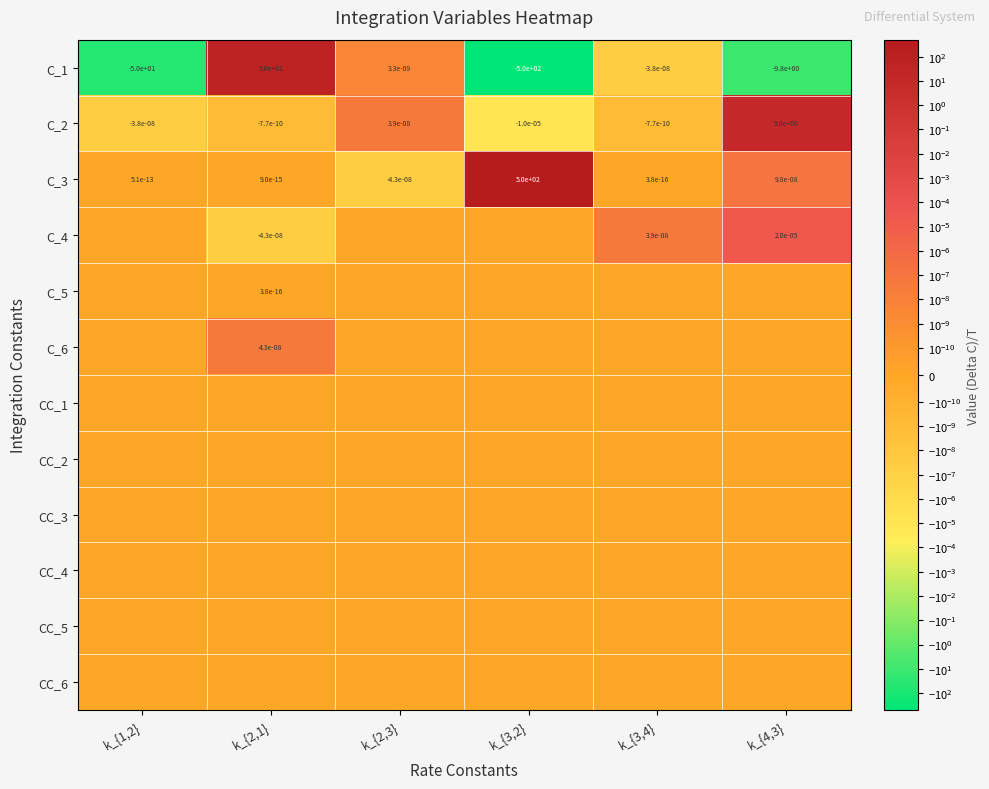

Is it true that C_2 equals -0.0 at k_{1,2}?

True